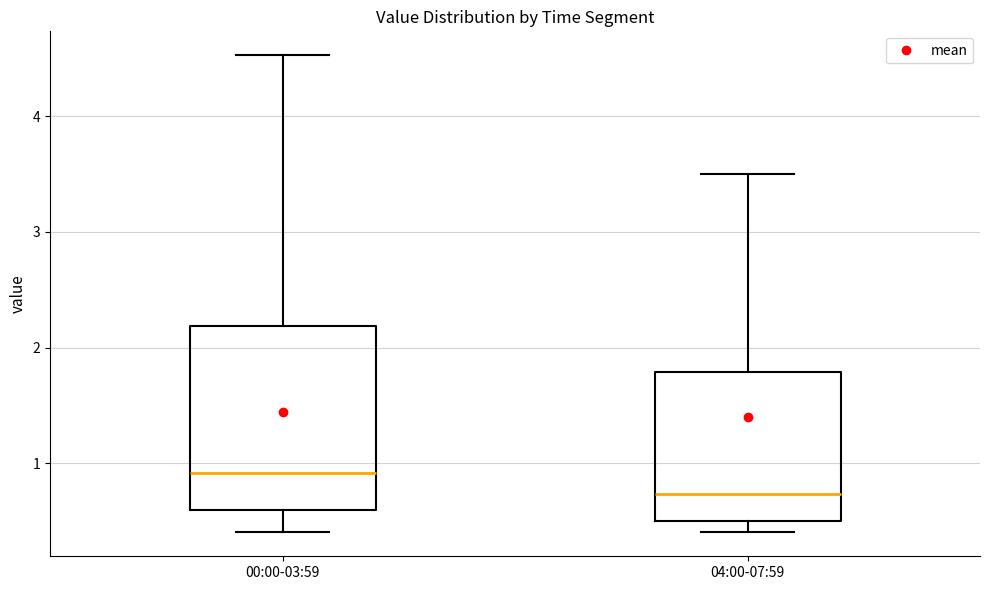

Reading left to right, read every box against the y-axis: the position of its median line, the range the box covers, and the ends of its whiskers. The values are not printed on the chart, so give them approximately, as read against the axis.

00:00-03:59: median 0.9, box 0.6 to 2.2, whiskers 0.4 to 4.5
04:00-07:59: median 0.7, box 0.5 to 1.8, whiskers 0.4 to 3.5